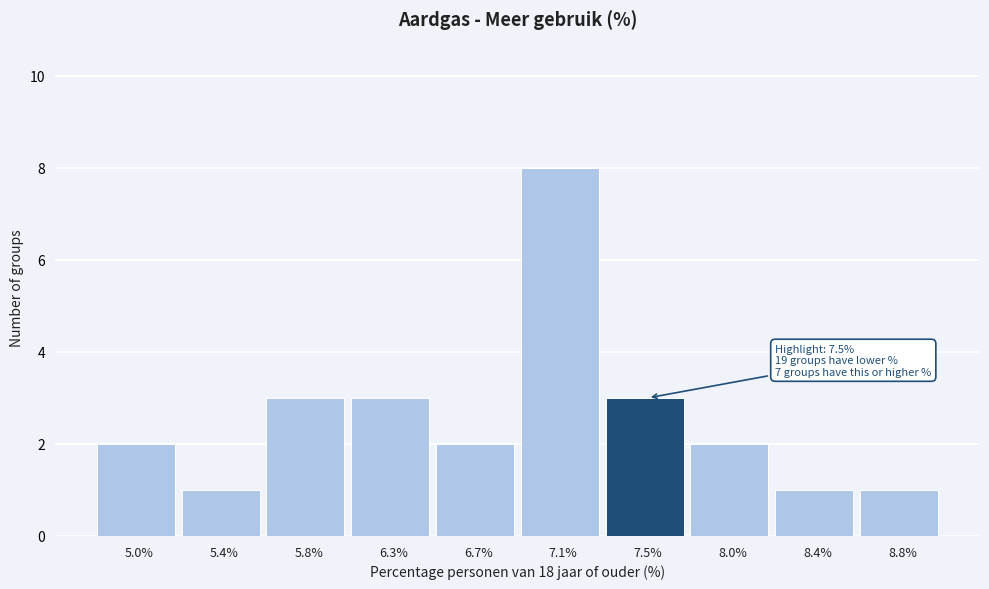

Reading left to right, transcribe all the data shown in this chart.

5.0%=2	5.4%=1	5.8%=3	6.3%=3	6.7%=2	7.1%=8	7.5%=3	8.0%=2	8.4%=1	8.8%=1